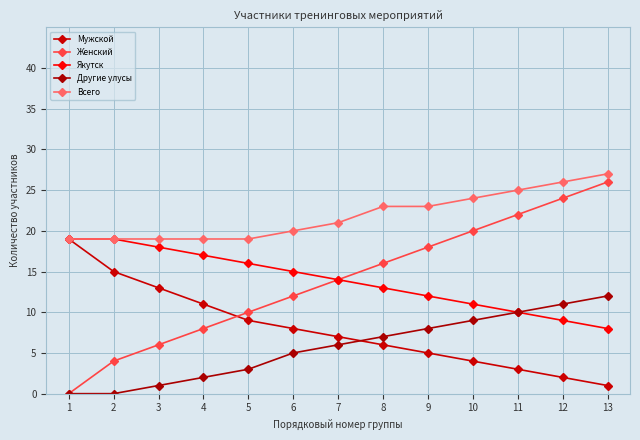

Count the number of categories in the chart.

13